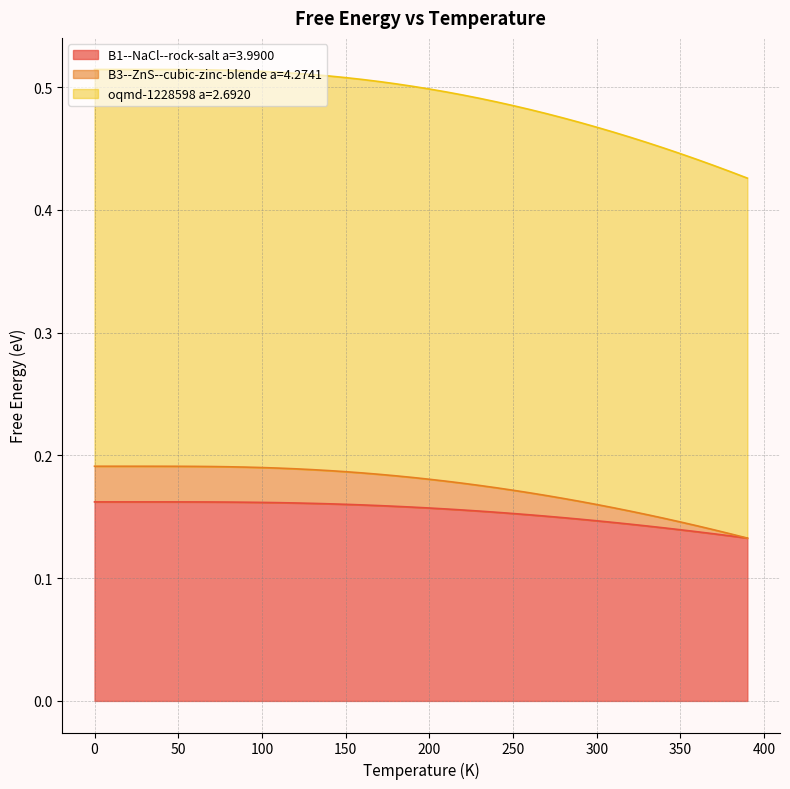

Between 20.0 and 10.0, which is larger?

10.0